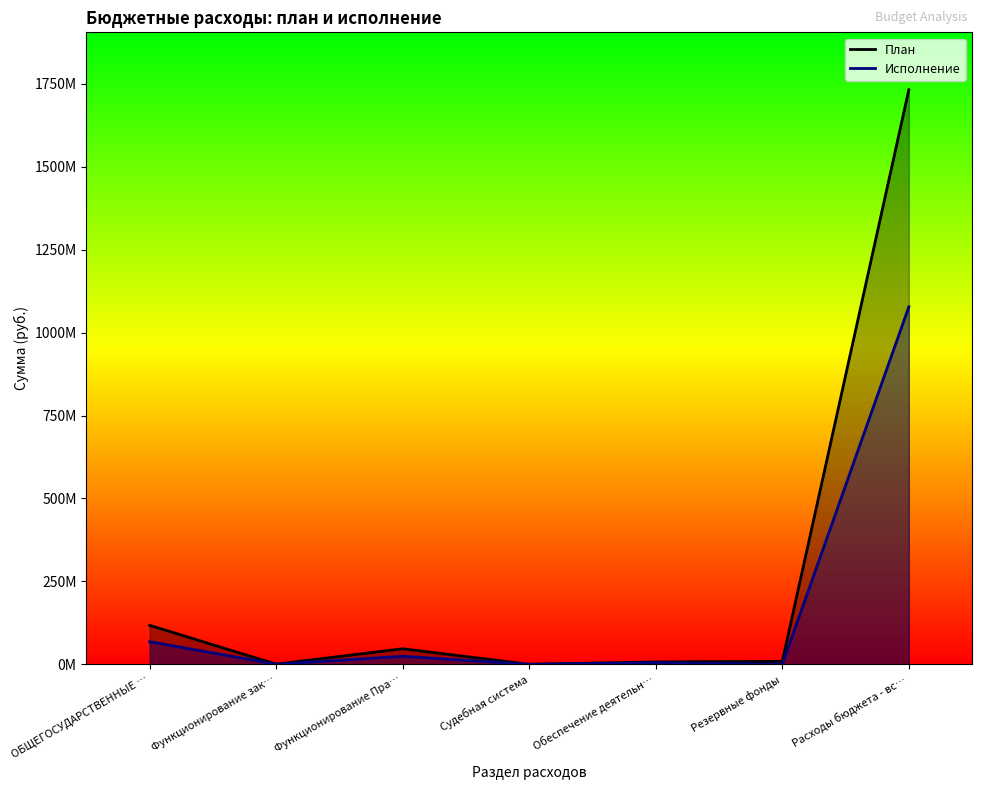

Does the chart have visible grid lines?

No